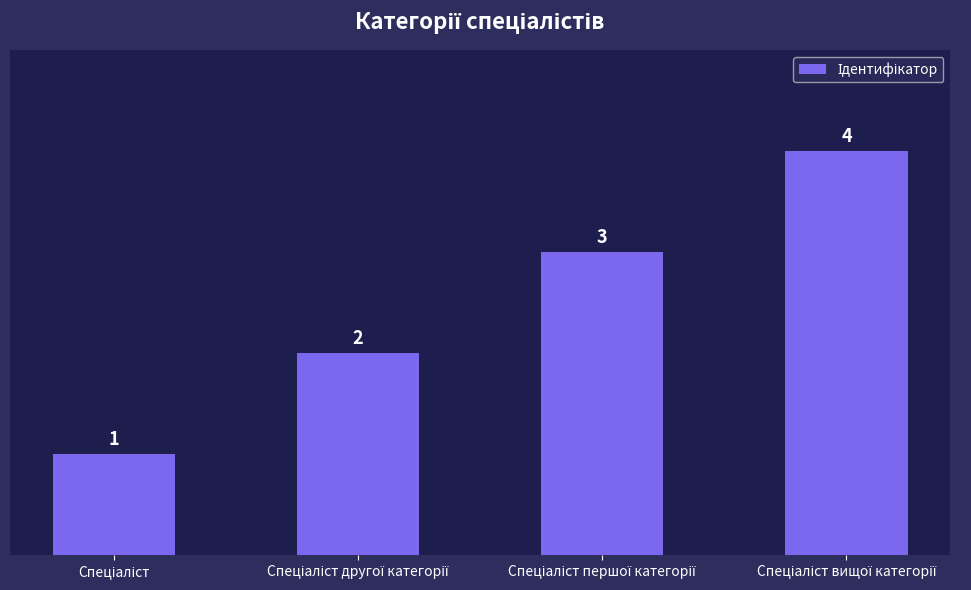

Reading left to right, extract all data points from this chart.

1	2	3	4